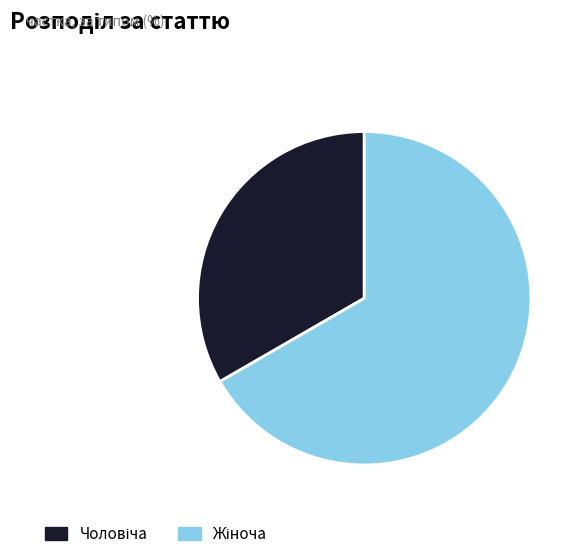

Is there a majority slice in this chart?

Yes